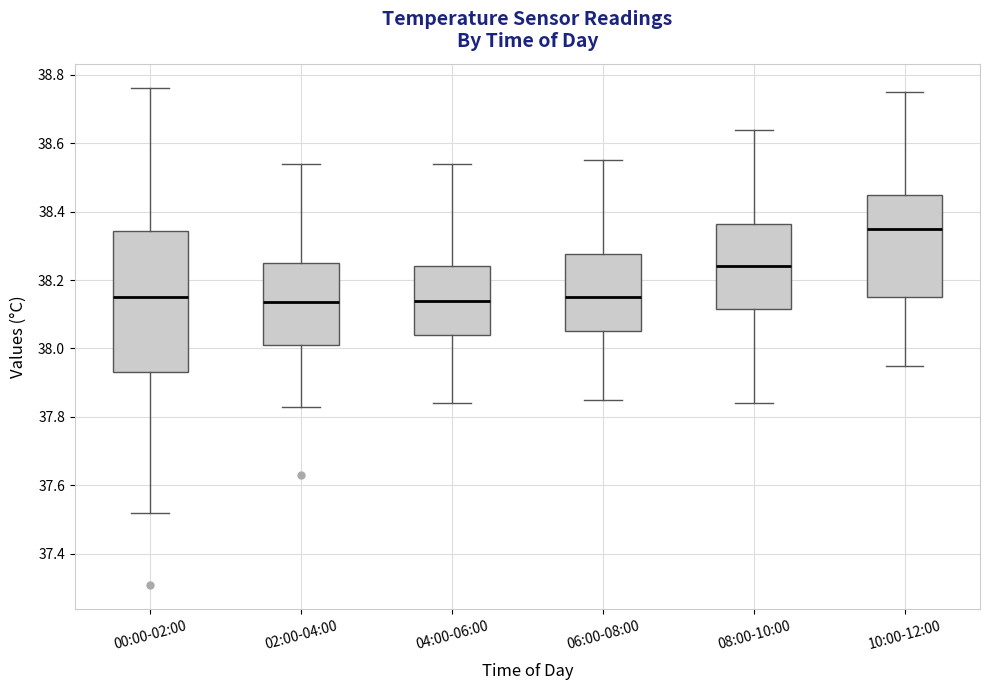

Which box's median line is the highest?

10:00-12:00